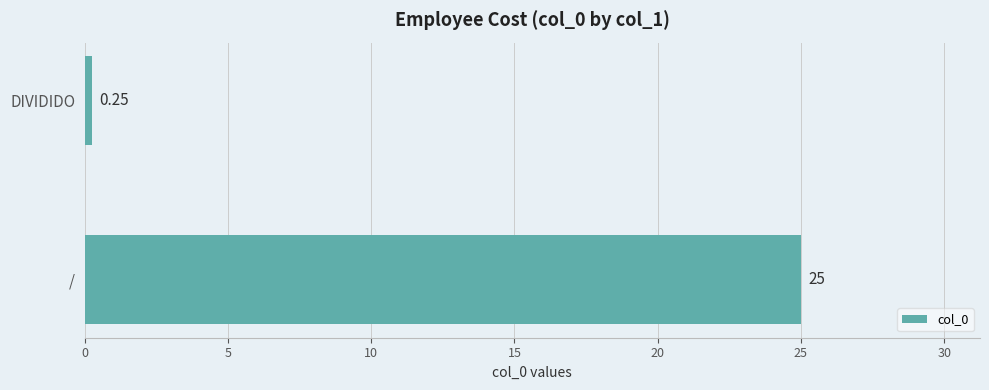

Which has a higher value, / or DIVIDIDO?

/